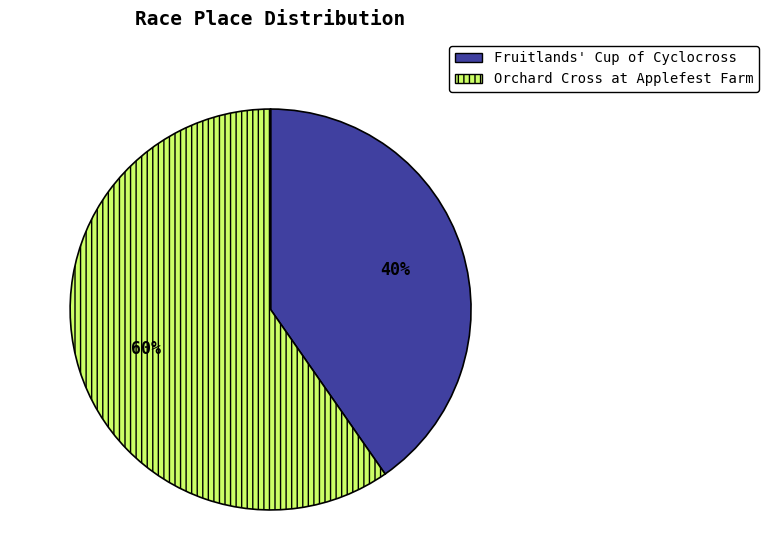

What percentage is the Fruitlands' Cup of Cyclocross slice, to the nearest percent?

40%